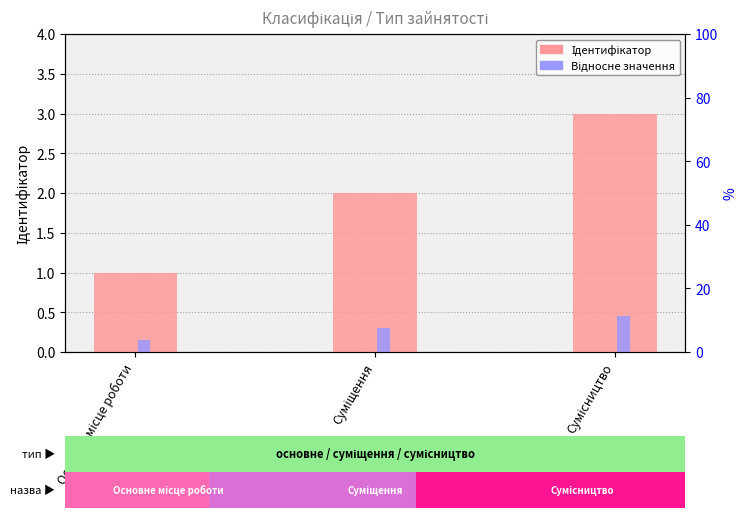

What is the approximate value of Ідентифікатор at Суміщення?

2.0